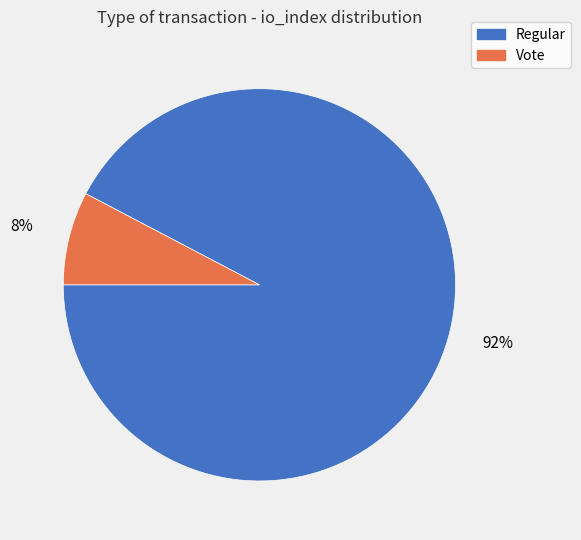

Does Vote represent more than half of the total?

No